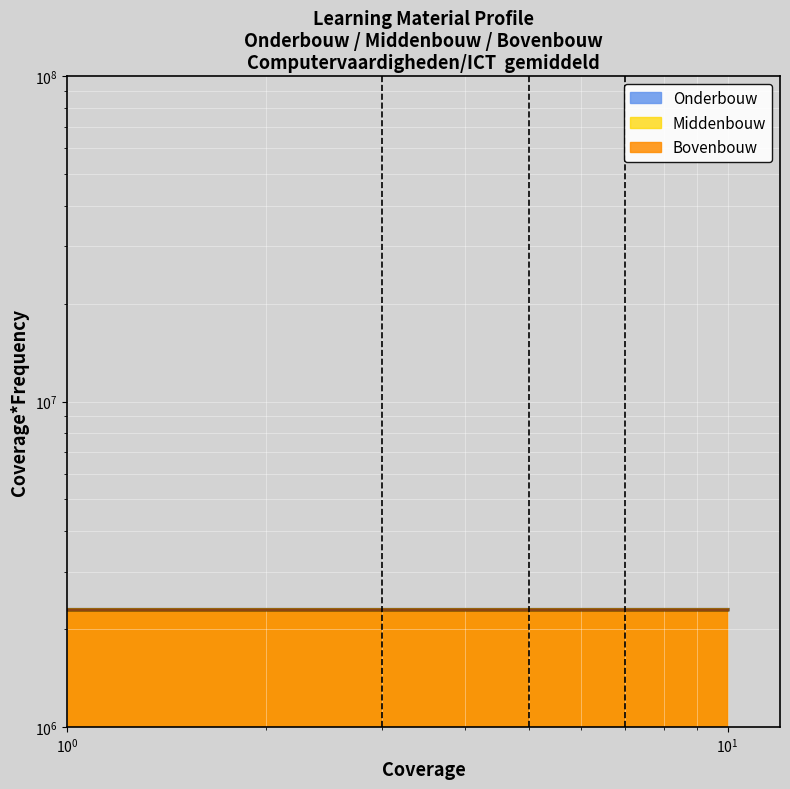

What are all the series names shown in the legend?

Onderbouw (line), Middenbouw (line), Bovenbouw (line)